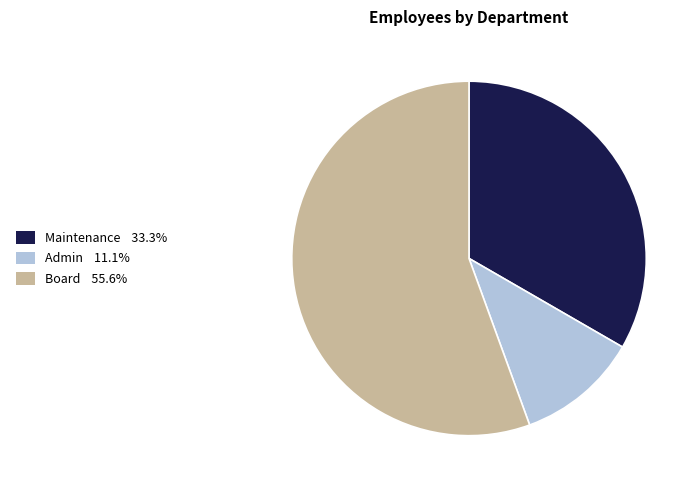

Do Board 55.6% and Admin 11.1% together represent more than half of the pie?

Yes